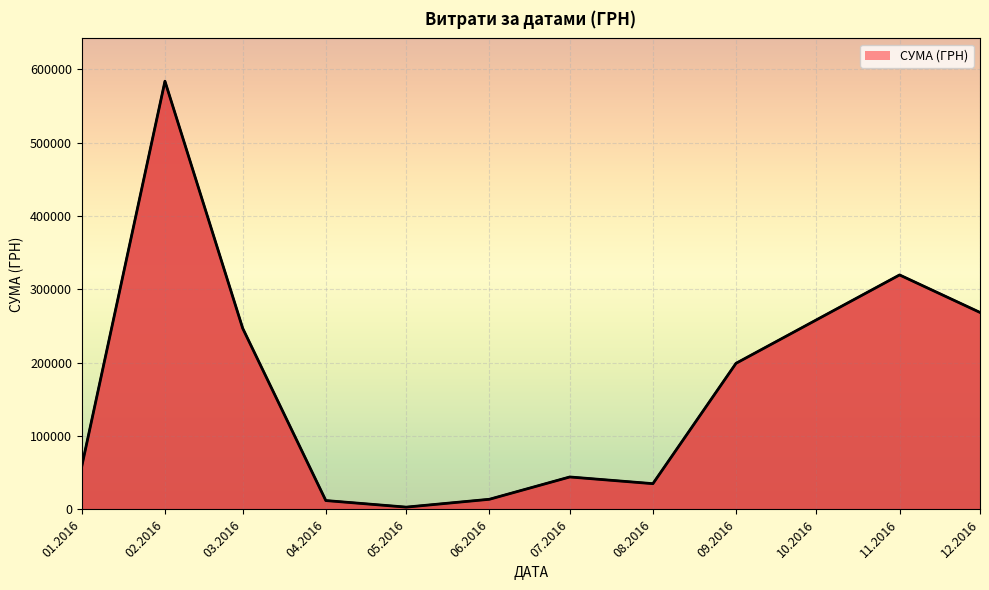

What is the change in value from 06.2016 to 12.2016?

+254627.2